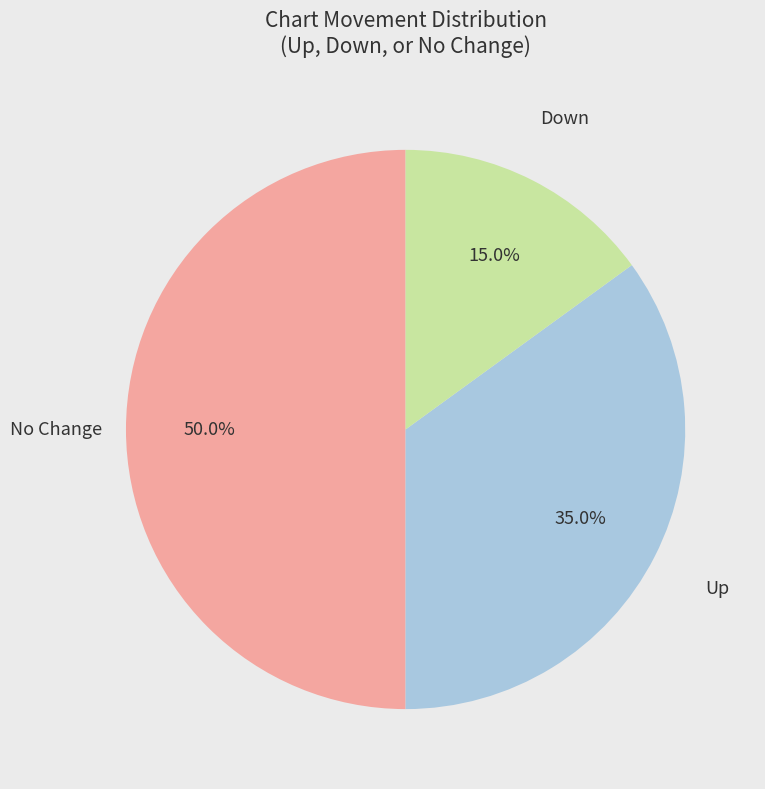

Rank the categories by value from lowest to highest.

Down, Up, No Change